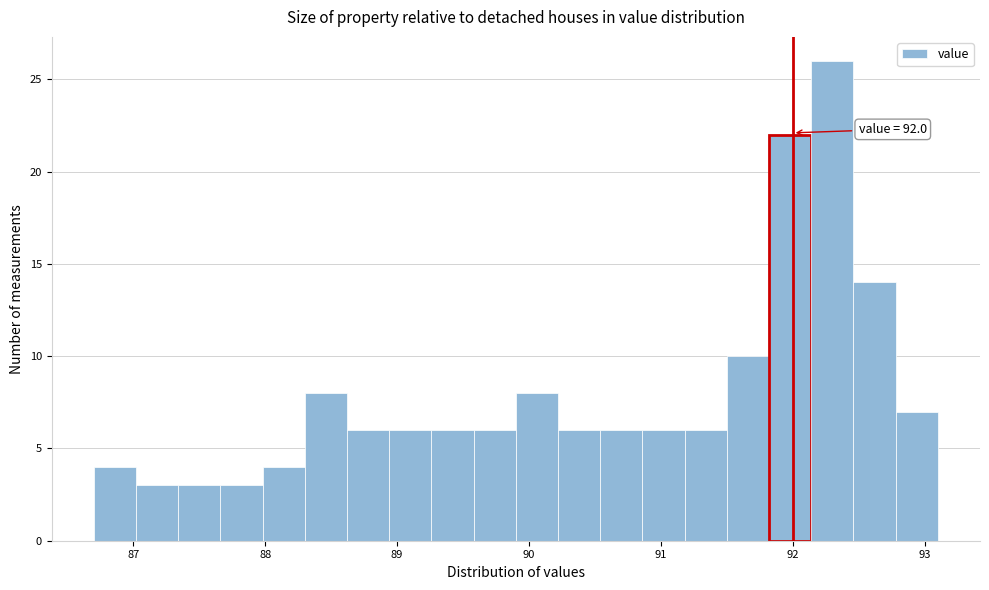

Around what value on the x-axis is the tallest bar? Give the approximate position of its centre, as read against the axis.

92.3